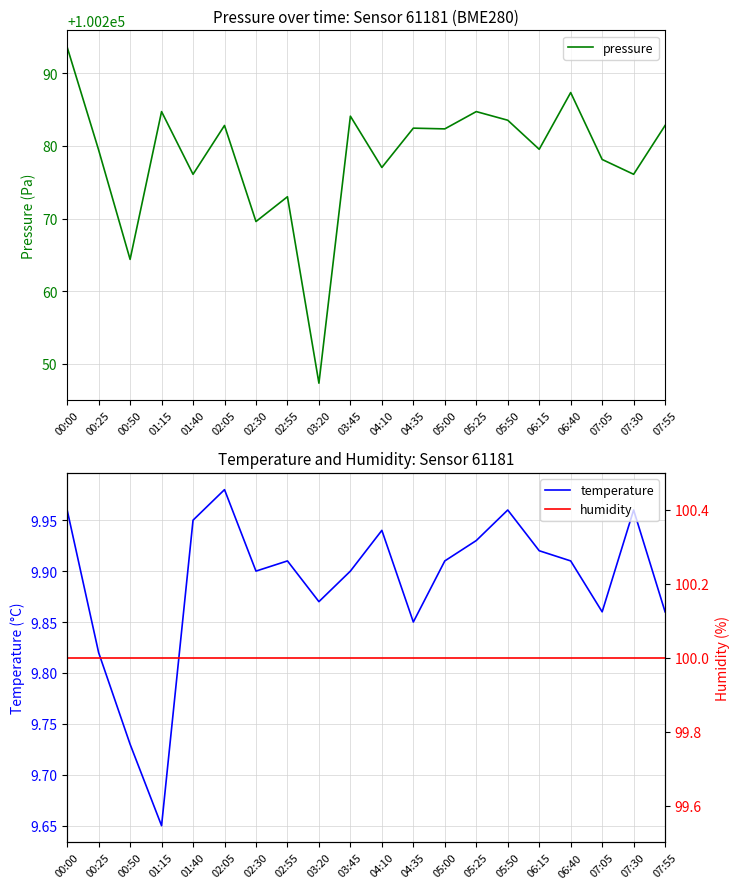

Reading right to left, what are all the values shown in this chart?

pressure: 07:55=100282.8	07:30=100276.1	07:05=100278.1	06:40=100287.3	06:15=100279.5	05:50=100283.5	05:25=100284.7	05:00=100282.3	04:35=100282.4	04:10=100277.0	03:45=100284.1	03:20=100247.3	02:55=100273.0	02:30=100269.6	02:05=100282.8	01:40=100276.1	01:15=100284.7	00:50=100264.4	00:25=100279.4	00:00=100293.6
temperature: 07:55=9.9	07:30=10.0	07:05=9.9	06:40=9.9	06:15=9.9	05:50=10.0	05:25=9.9	05:00=9.9	04:35=9.8	04:10=9.9	03:45=9.9	03:20=9.9	02:55=9.9	02:30=9.9	02:05=10.0	01:40=9.9	01:15=9.7	00:50=9.7	00:25=9.8	00:00=10.0
humidity: 07:55=100.0	07:30=100.0	07:05=100.0	06:40=100.0	06:15=100.0	05:50=100.0	05:25=100.0	05:00=100.0	04:35=100.0	04:10=100.0	03:45=100.0	03:20=100.0	02:55=100.0	02:30=100.0	02:05=100.0	01:40=100.0	01:15=100.0	00:50=100.0	00:25=100.0	00:00=100.0